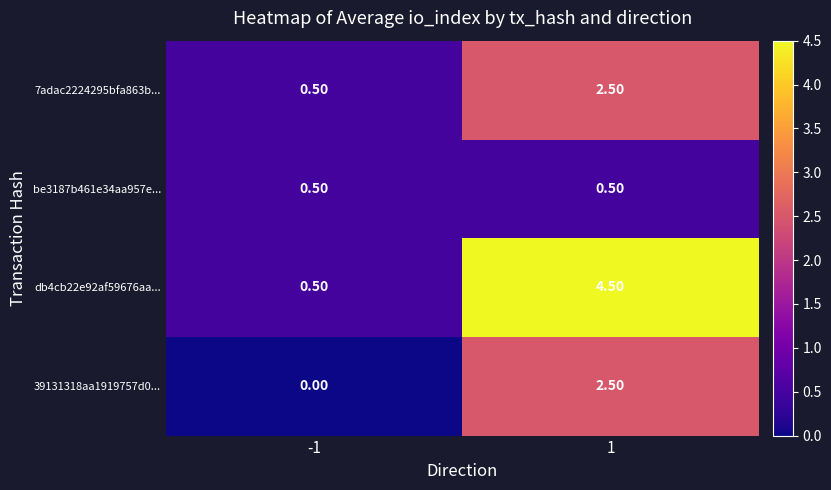

What is the average value of the be3187b461e34aa957e... series?

0.5